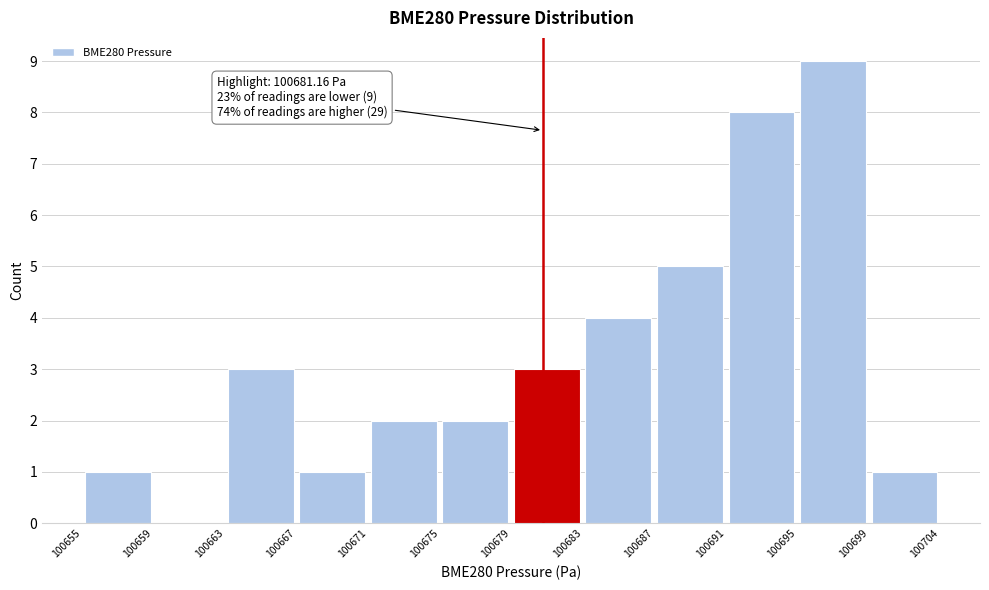

Over which range of the x-axis is the bar tallest?

100695 to 100699